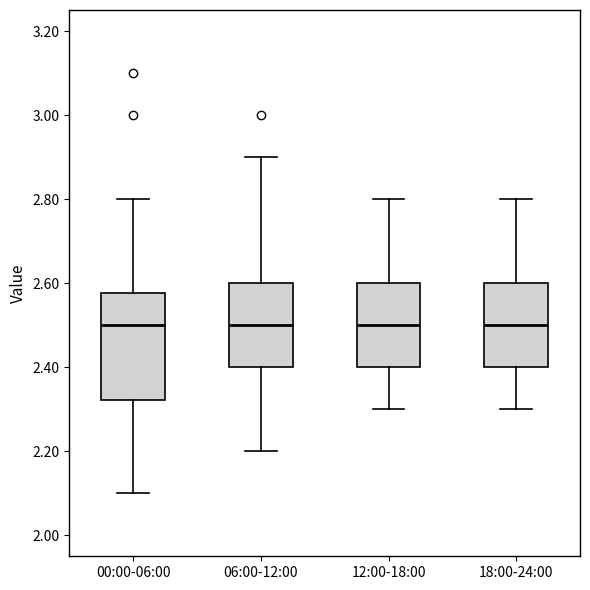

Where is the lower edge of the box for 06:00-12:00 on the y-axis? The values are not printed on the chart, so give them approximately, as read against the axis.

2.40